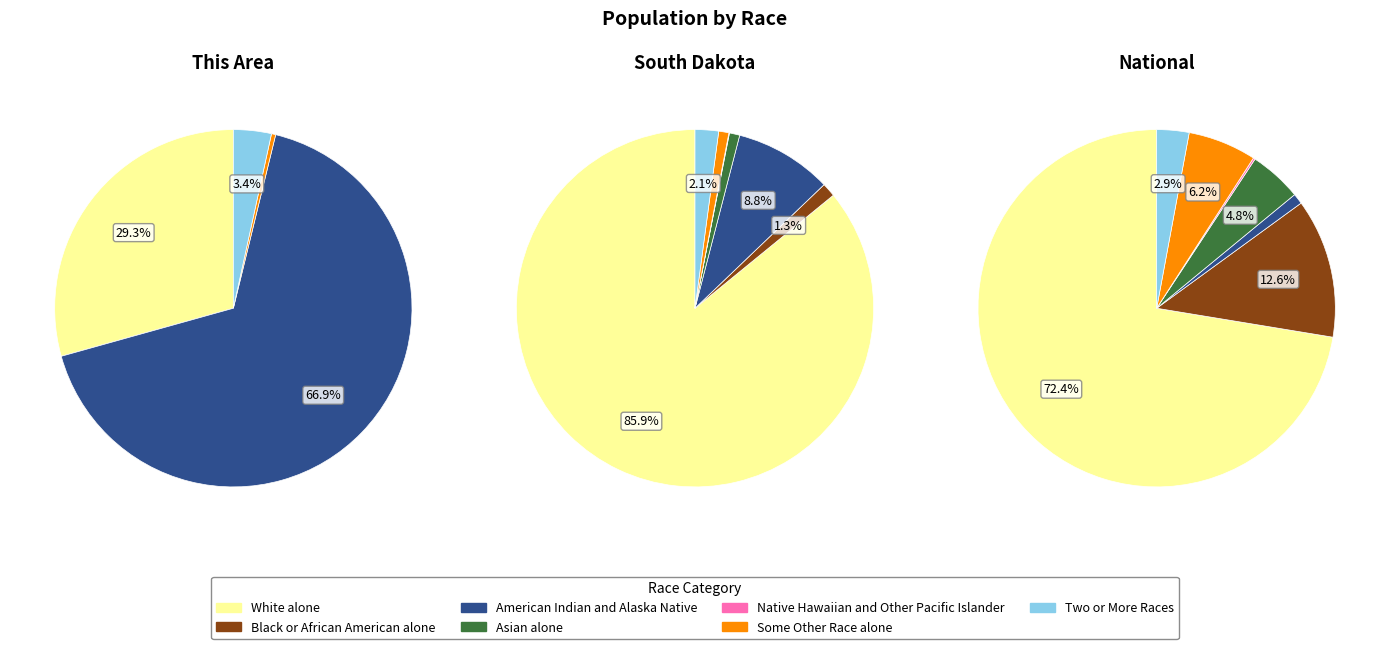

To the nearest percent, what percentage of the pie is American Indian and Alaska Native?

1%